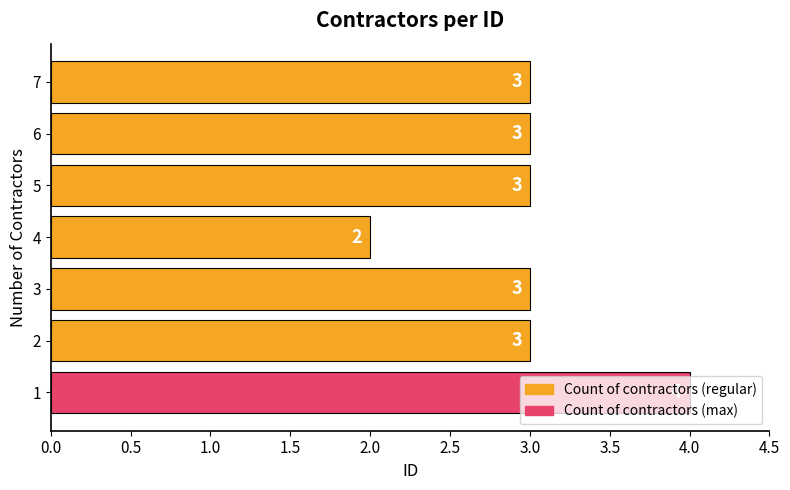

What is the average value?

3